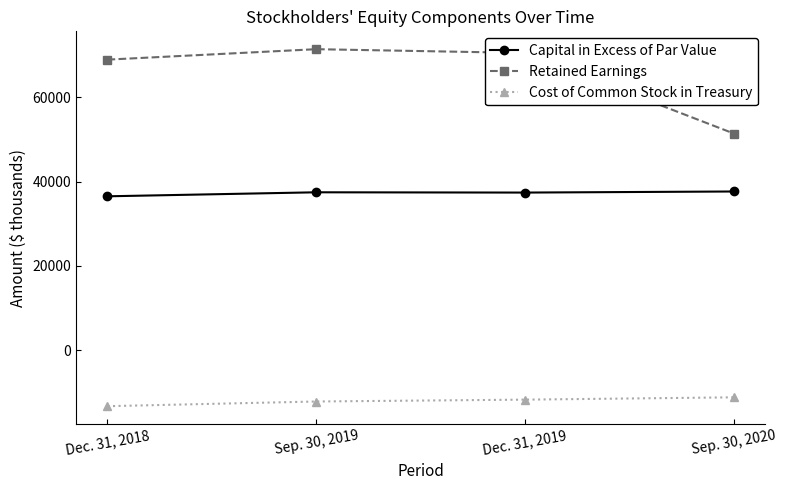

Where is the first local minimum for Capital in Excess of Par Value?

Dec. 31, 2019